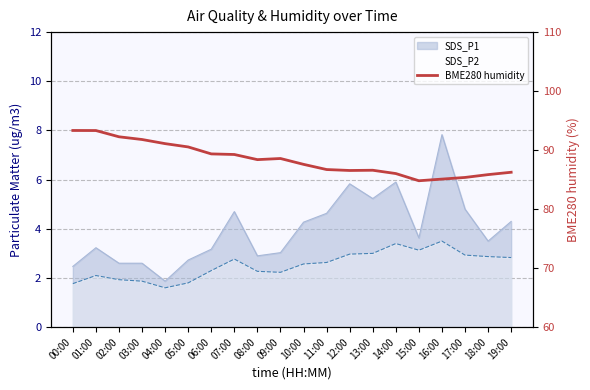

How many interior local valleys (lower than both neighbors) does the data have?

3